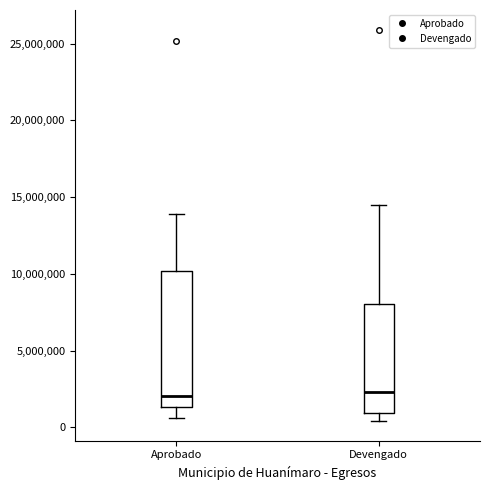

Where does the upper whisker of the box for Aprobado end on the y-axis? The values are not printed on the chart, so give them approximately, as read against the axis.

14000000